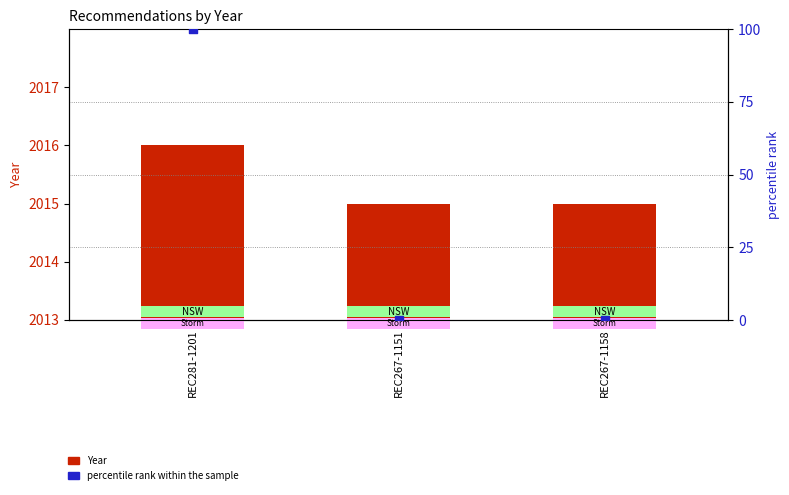

Which series reaches the maximum Y coordinate?

Year